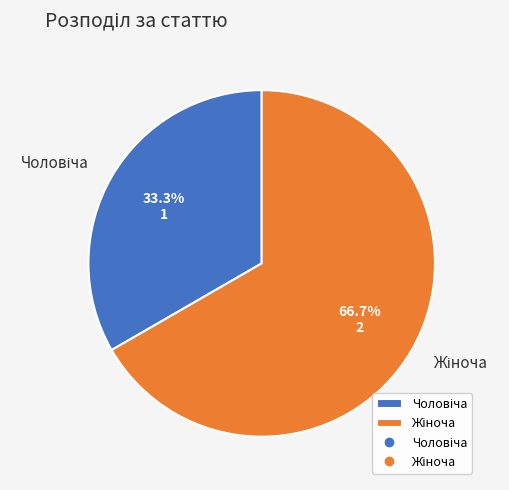

Is there any slice that represents more than half of the pie?

Yes